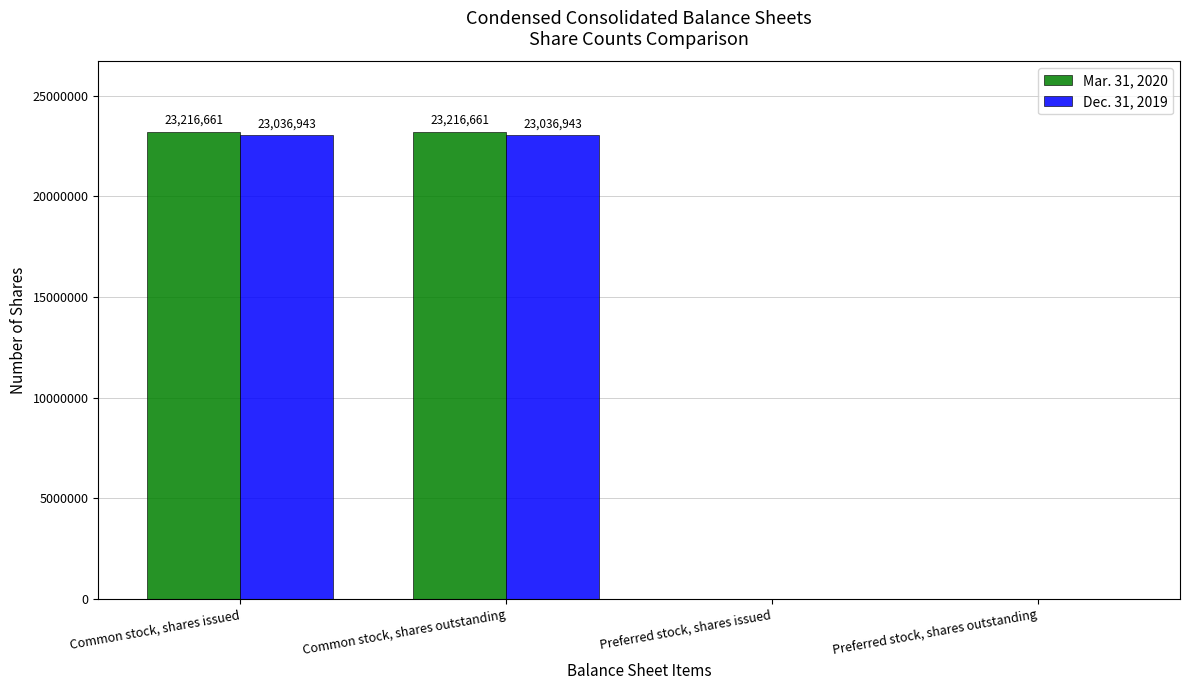

What is the maximum value shown in the chart?

23216661